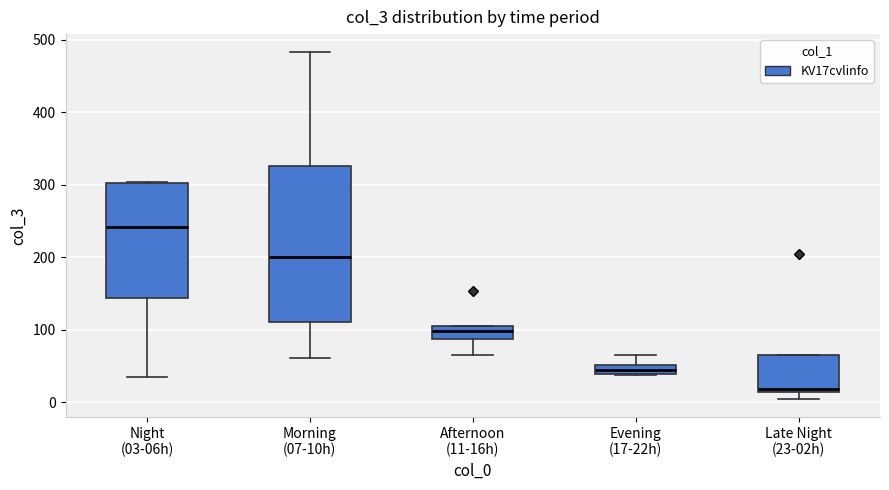

Comparing the boxes themselves (not the whiskers), which one is the tallest?

Morning (07-10h)